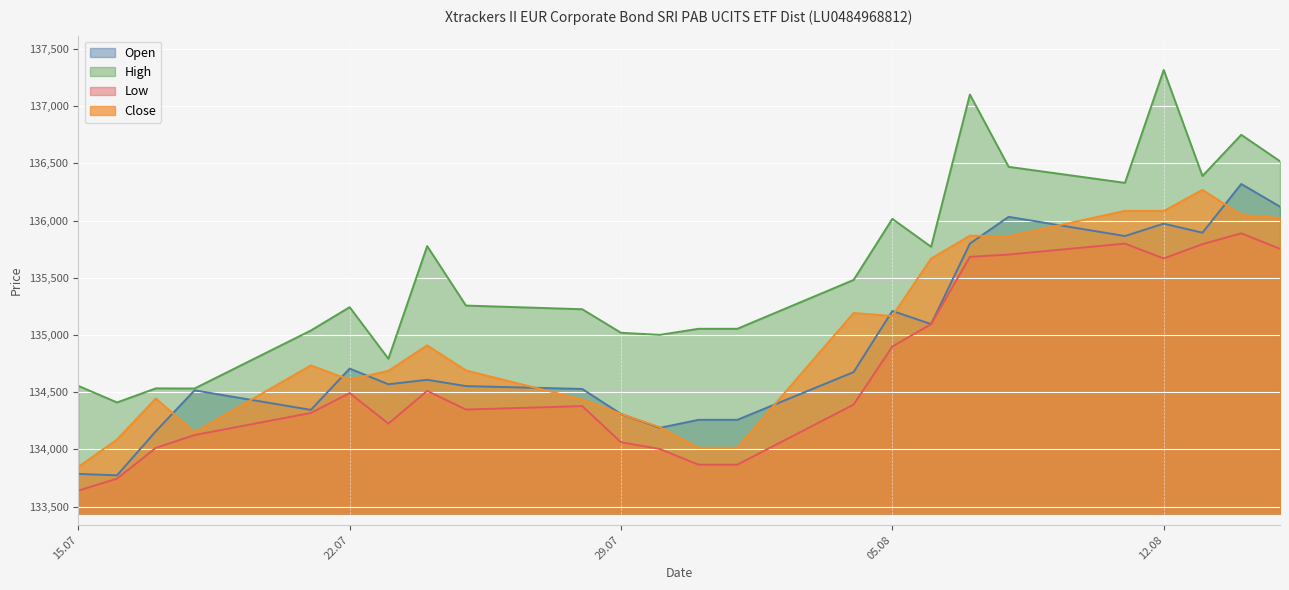

What is the greatest value displayed?

137317